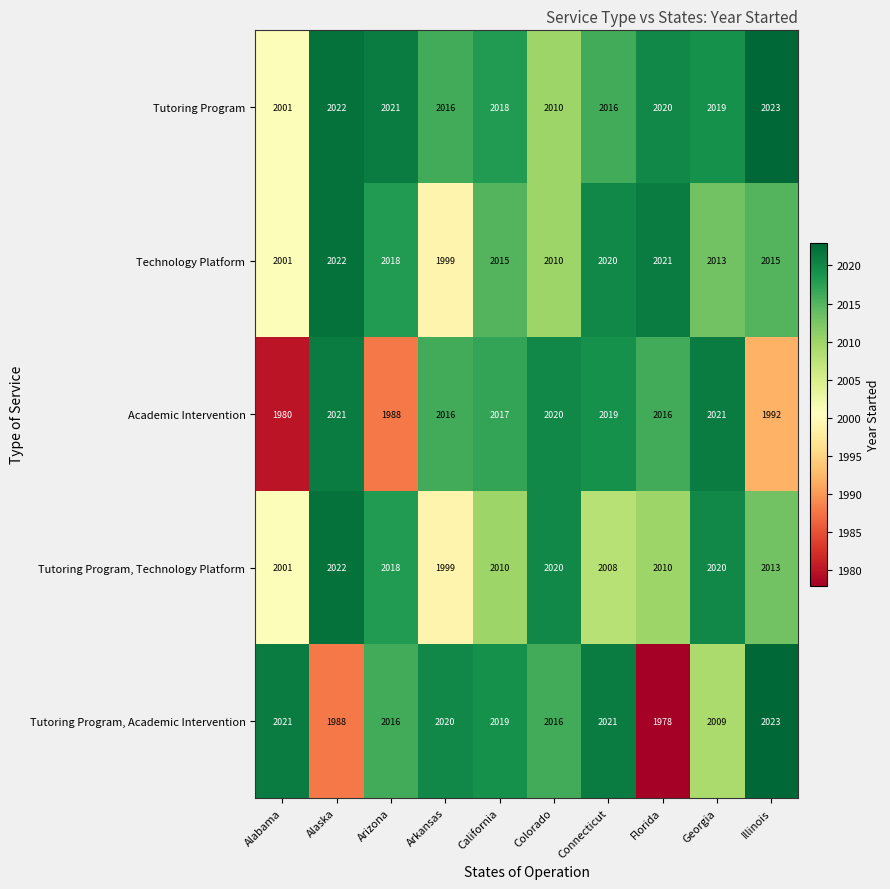

Is it true that Academic Intervention equals 1980 at Alabama?

True